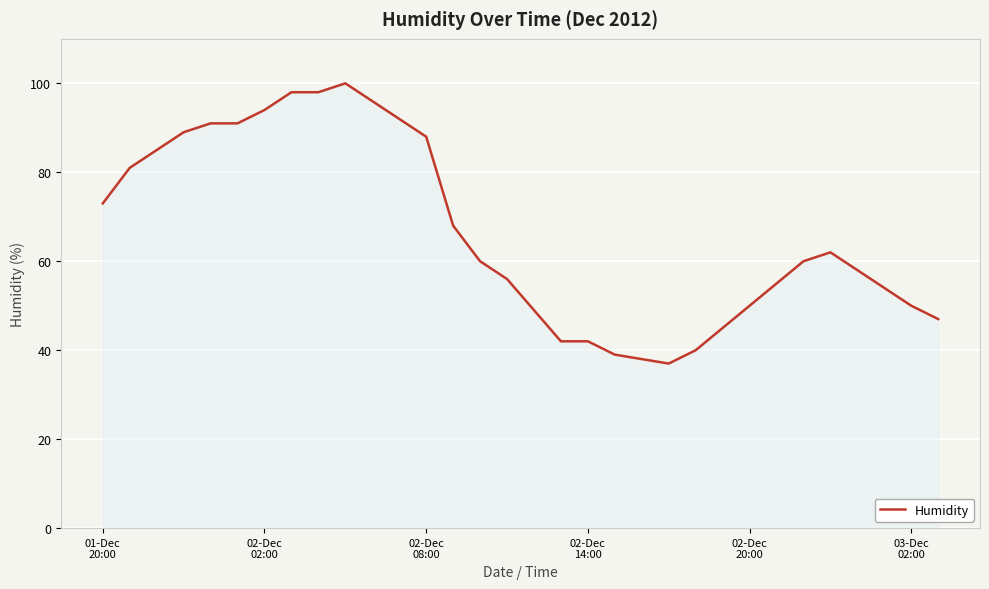

How many lines are shown in the chart?

1